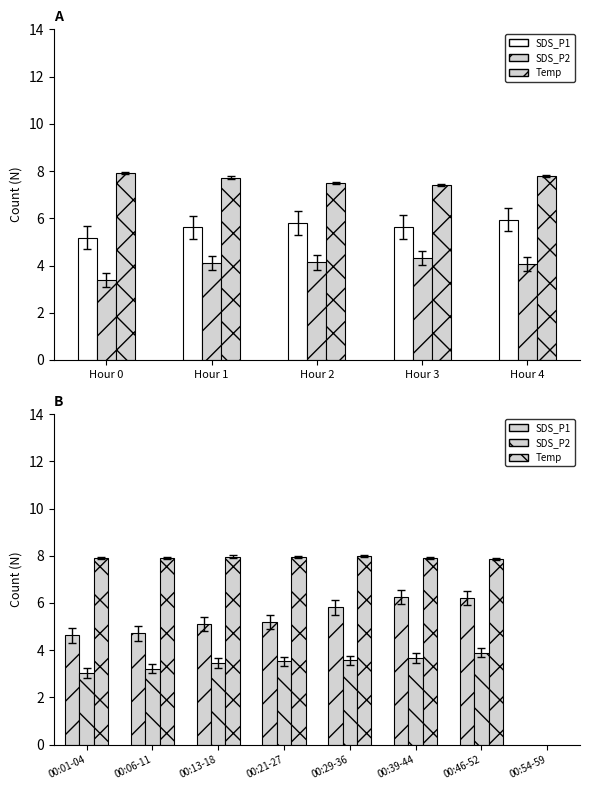

What is the minimum value shown in the chart?

3.0